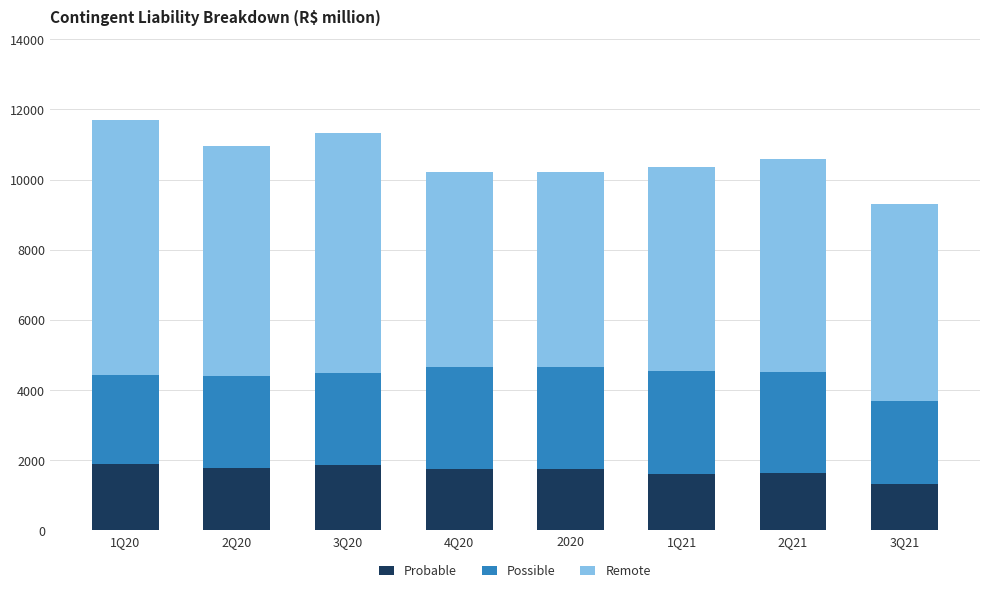

What is the sum of all Probable values?

13602.7